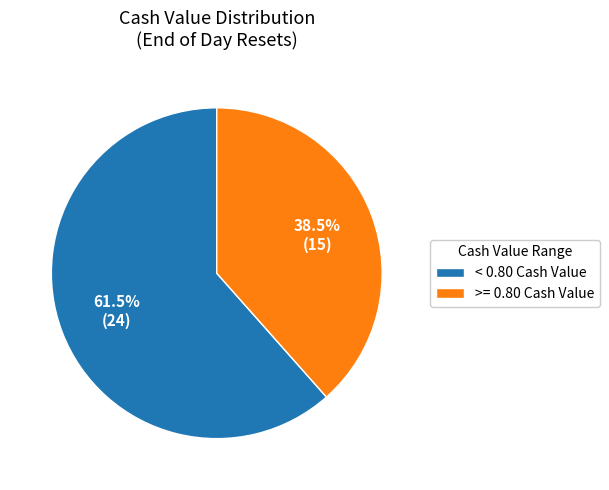

To the nearest percent, what is the average slice percentage?

50%